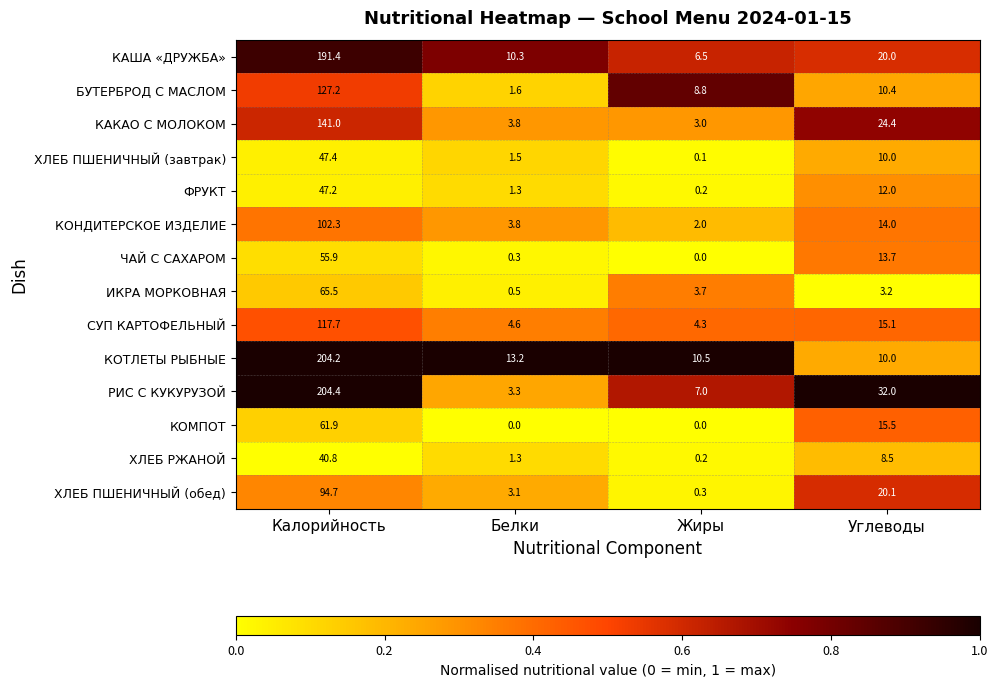

Is the value of КОНДИТЕРСКОЕ ИЗДЕЛИЕ at Углеводы greater than the value of ХЛЕБ РЖАНОЙ at Жиры?

Yes